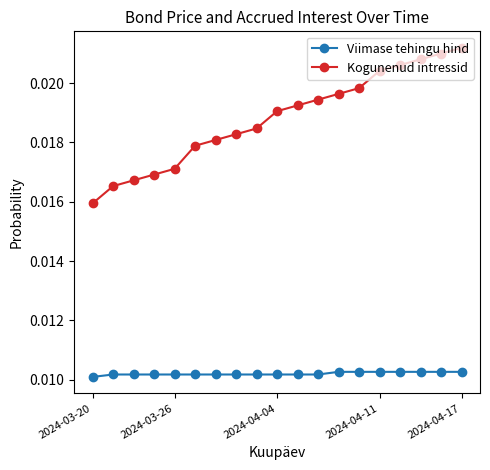

True or false: Viimase tehingu hind and Kogunenud intressid intersect in this chart.

False